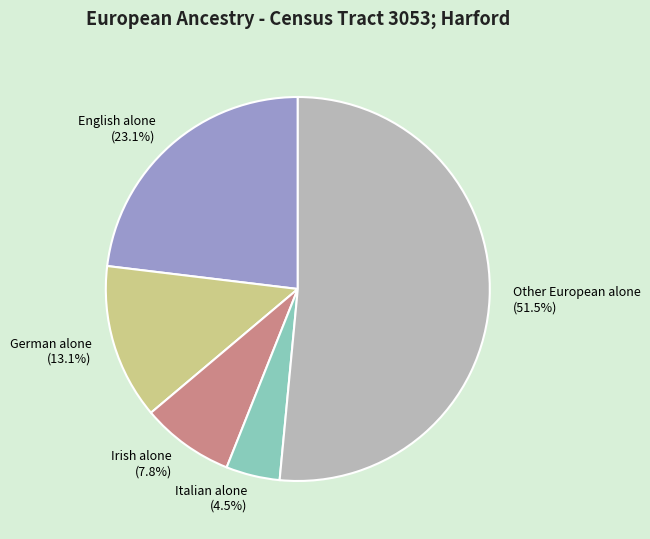

How many slices are in this pie chart?

5